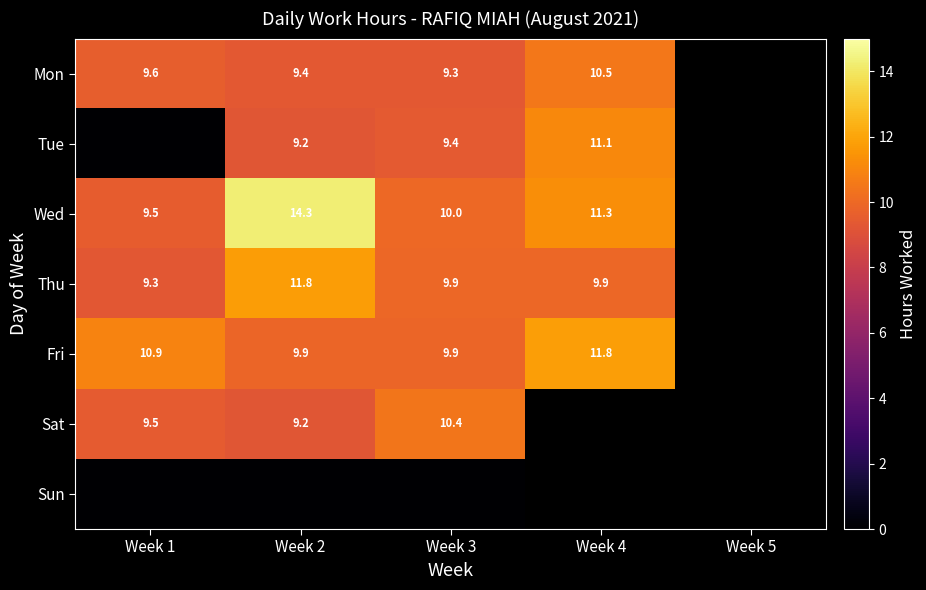

Which label corresponds to the smallest value in the chart?

Week 1